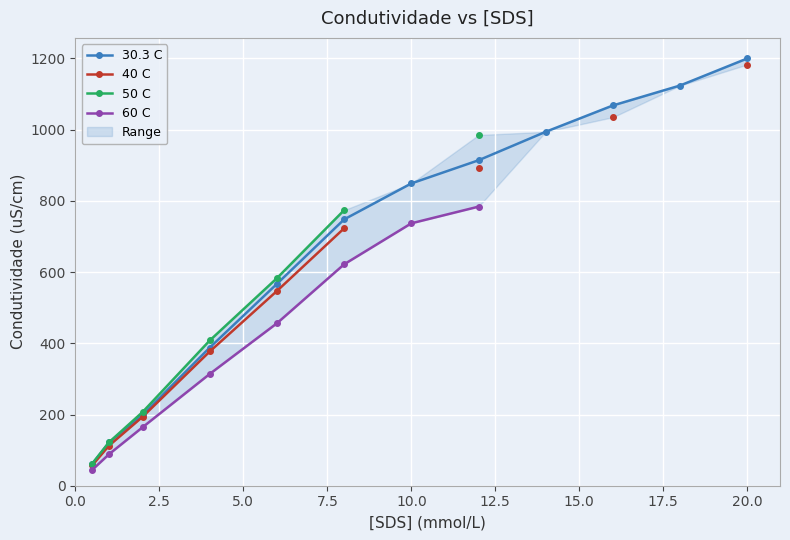

What are all the series names shown in the legend?

30.3 C, 40 C, 50 C, 60 C